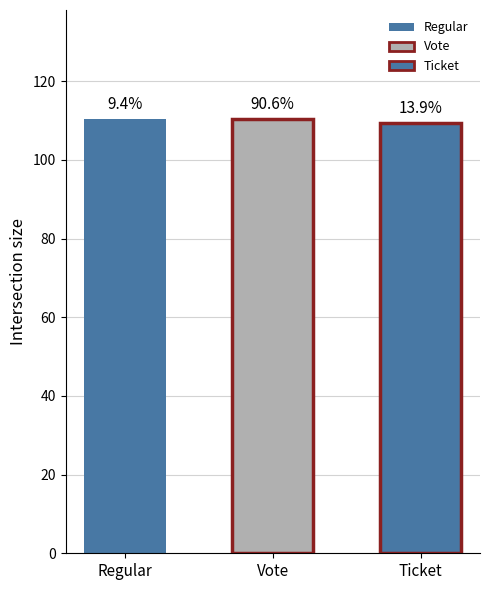

What is the difference between the maximum and minimum values?

1.1